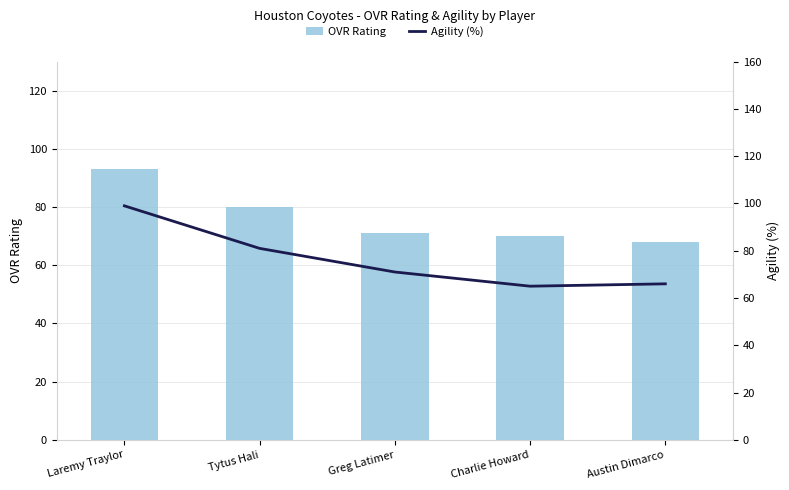

What is the highest value of the OVR Rating series?

93